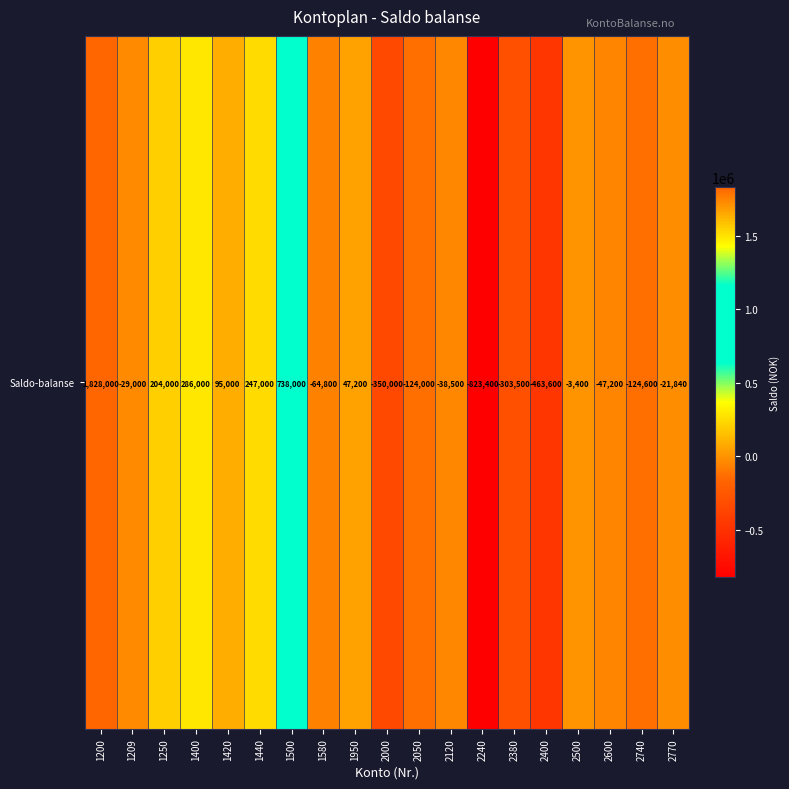

What is the change in value from 1250 to 1400?

+82000